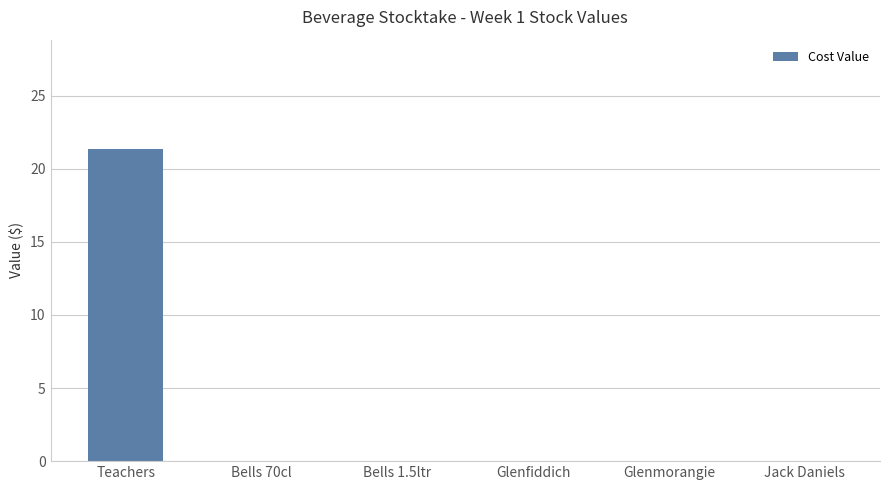

At which category does the chart reach its peak across all series?

Teachers